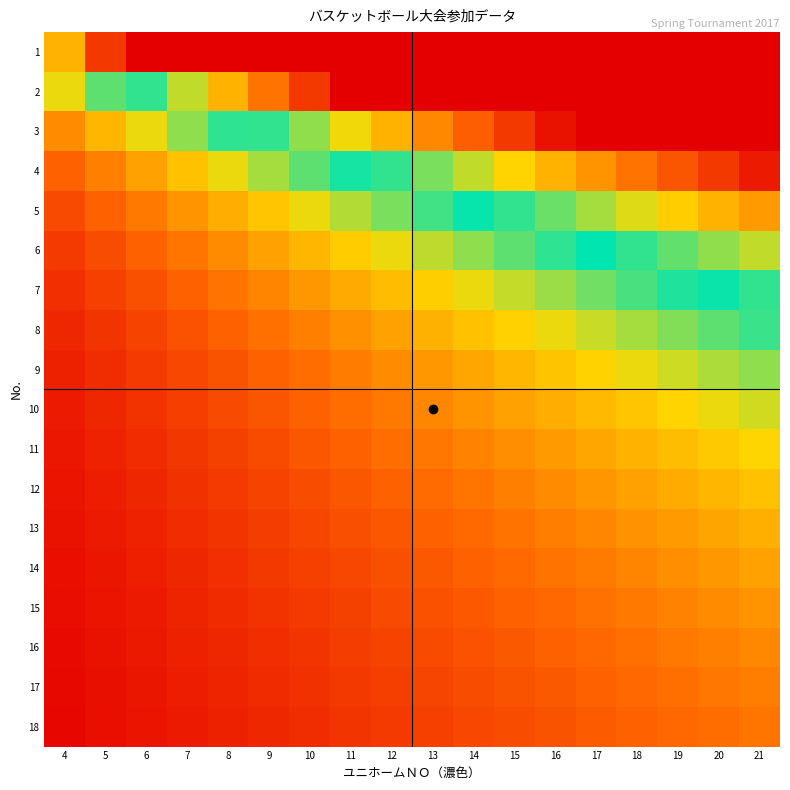

Reading left to right, transcribe all the data shown in this chart.

1: 4=4.0	5=5.0	6=6.0	7=7.0	8=8.0	9=9.0	10=10.0	11=11.0	12=12.0	13=13.0	14=14.0	15=15.0	16=16.0	17=17.0	18=18.0	19=19.0	20=20.0	21=21.0
2: 4=2.0	5=2.5	6=3.0	7=3.5	8=4.0	9=4.5	10=5.0	11=5.5	12=6.0	13=6.5	14=7.0	15=7.5	16=8.0	17=8.5	18=9.0	19=9.5	20=10.0	21=10.5
3: 4=1.3	5=1.7	6=2.0	7=2.3	8=2.7	9=3.0	10=3.3	11=3.7	12=4.0	13=4.3	14=4.7	15=5.0	16=5.3	17=5.7	18=6.0	19=6.3	20=6.7	21=7.0
4: 4=1.0	5=1.2	6=1.5	7=1.8	8=2.0	9=2.2	10=2.5	11=2.8	12=3.0	13=3.2	14=3.5	15=3.8	16=4.0	17=4.2	18=4.5	19=4.8	20=5.0	21=5.2
5: 4=0.8	5=1.0	6=1.2	7=1.4	8=1.6	9=1.8	10=2.0	11=2.2	12=2.4	13=2.6	14=2.8	15=3.0	16=3.2	17=3.4	18=3.6	19=3.8	20=4.0	21=4.2
6: 4=0.7	5=0.8	6=1.0	7=1.2	8=1.3	9=1.5	10=1.7	11=1.8	12=2.0	13=2.2	14=2.3	15=2.5	16=2.7	17=2.8	18=3.0	19=3.2	20=3.3	21=3.5
7: 4=0.6	5=0.7	6=0.9	7=1.0	8=1.1	9=1.3	10=1.4	11=1.6	12=1.7	13=1.9	14=2.0	15=2.1	16=2.3	17=2.4	18=2.6	19=2.7	20=2.9	21=3.0
8: 4=0.5	5=0.6	6=0.8	7=0.9	8=1.0	9=1.1	10=1.2	11=1.4	12=1.5	13=1.6	14=1.8	15=1.9	16=2.0	17=2.1	18=2.2	19=2.4	20=2.5	21=2.6
9: 4=0.4	5=0.6	6=0.7	7=0.8	8=0.9	9=1.0	10=1.1	11=1.2	12=1.3	13=1.4	14=1.6	15=1.7	16=1.8	17=1.9	18=2.0	19=2.1	20=2.2	21=2.3
10: 4=0.4	5=0.5	6=0.6	7=0.7	8=0.8	9=0.9	10=1.0	11=1.1	12=1.2	13=1.3	14=1.4	15=1.5	16=1.6	17=1.7	18=1.8	19=1.9	20=2.0	21=2.1
11: 4=0.4	5=0.5	6=0.5	7=0.6	8=0.7	9=0.8	10=0.9	11=1.0	12=1.1	13=1.2	14=1.3	15=1.4	16=1.5	17=1.5	18=1.6	19=1.7	20=1.8	21=1.9
12: 4=0.3	5=0.4	6=0.5	7=0.6	8=0.7	9=0.8	10=0.8	11=0.9	12=1.0	13=1.1	14=1.2	15=1.2	16=1.3	17=1.4	18=1.5	19=1.6	20=1.7	21=1.8
13: 4=0.3	5=0.4	6=0.5	7=0.5	8=0.6	9=0.7	10=0.8	11=0.8	12=0.9	13=1.0	14=1.1	15=1.2	16=1.2	17=1.3	18=1.4	19=1.5	20=1.5	21=1.6
14: 4=0.3	5=0.4	6=0.4	7=0.5	8=0.6	9=0.6	10=0.7	11=0.8	12=0.9	13=0.9	14=1.0	15=1.1	16=1.1	17=1.2	18=1.3	19=1.4	20=1.4	21=1.5
15: 4=0.3	5=0.3	6=0.4	7=0.5	8=0.5	9=0.6	10=0.7	11=0.7	12=0.8	13=0.9	14=0.9	15=1.0	16=1.1	17=1.1	18=1.2	19=1.3	20=1.3	21=1.4
16: 4=0.2	5=0.3	6=0.4	7=0.4	8=0.5	9=0.6	10=0.6	11=0.7	12=0.8	13=0.8	14=0.9	15=0.9	16=1.0	17=1.1	18=1.1	19=1.2	20=1.2	21=1.3
17: 4=0.2	5=0.3	6=0.4	7=0.4	8=0.5	9=0.5	10=0.6	11=0.6	12=0.7	13=0.8	14=0.8	15=0.9	16=0.9	17=1.0	18=1.1	19=1.1	20=1.2	21=1.2
18: 4=0.2	5=0.3	6=0.3	7=0.4	8=0.4	9=0.5	10=0.6	11=0.6	12=0.7	13=0.7	14=0.8	15=0.8	16=0.9	17=0.9	18=1.0	19=1.1	20=1.1	21=1.2